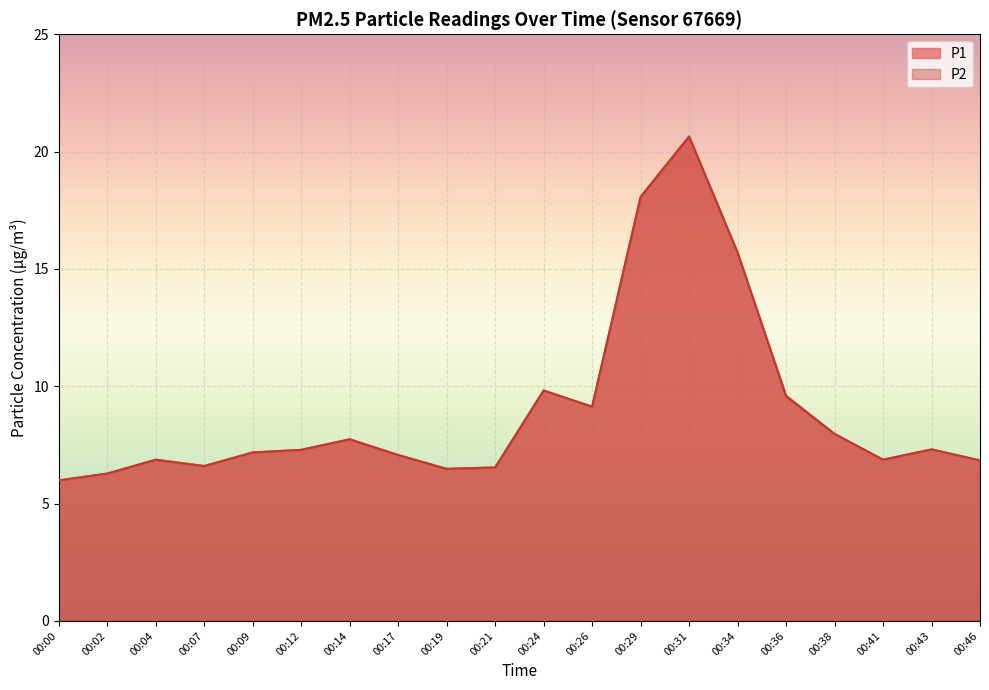

What is the value of the P2 point at the 5th from the left?

7.2